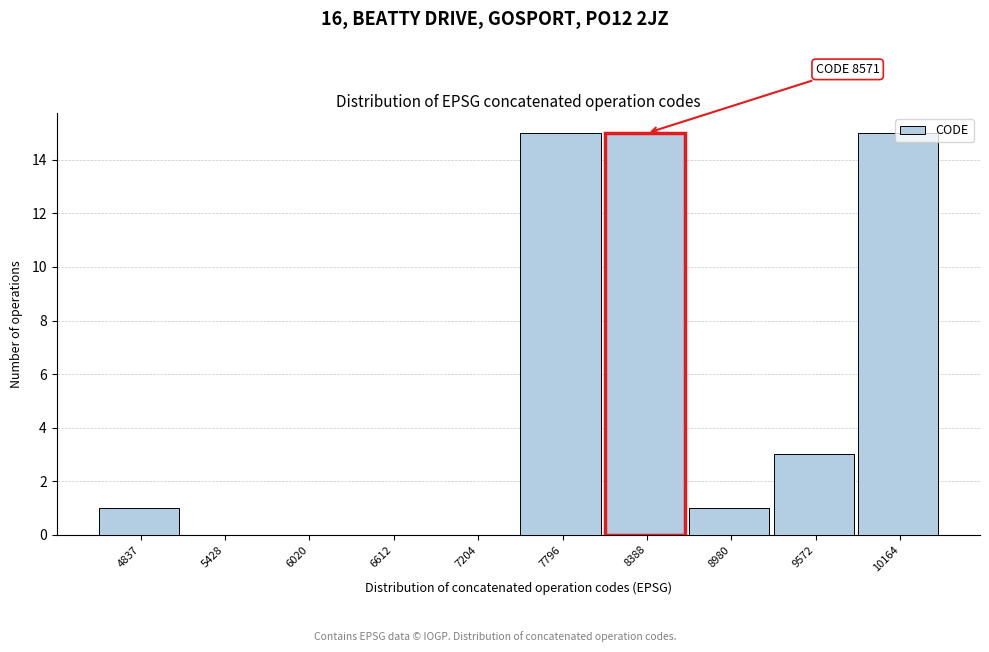

What is the change in value from 5428 to 10164?

+15